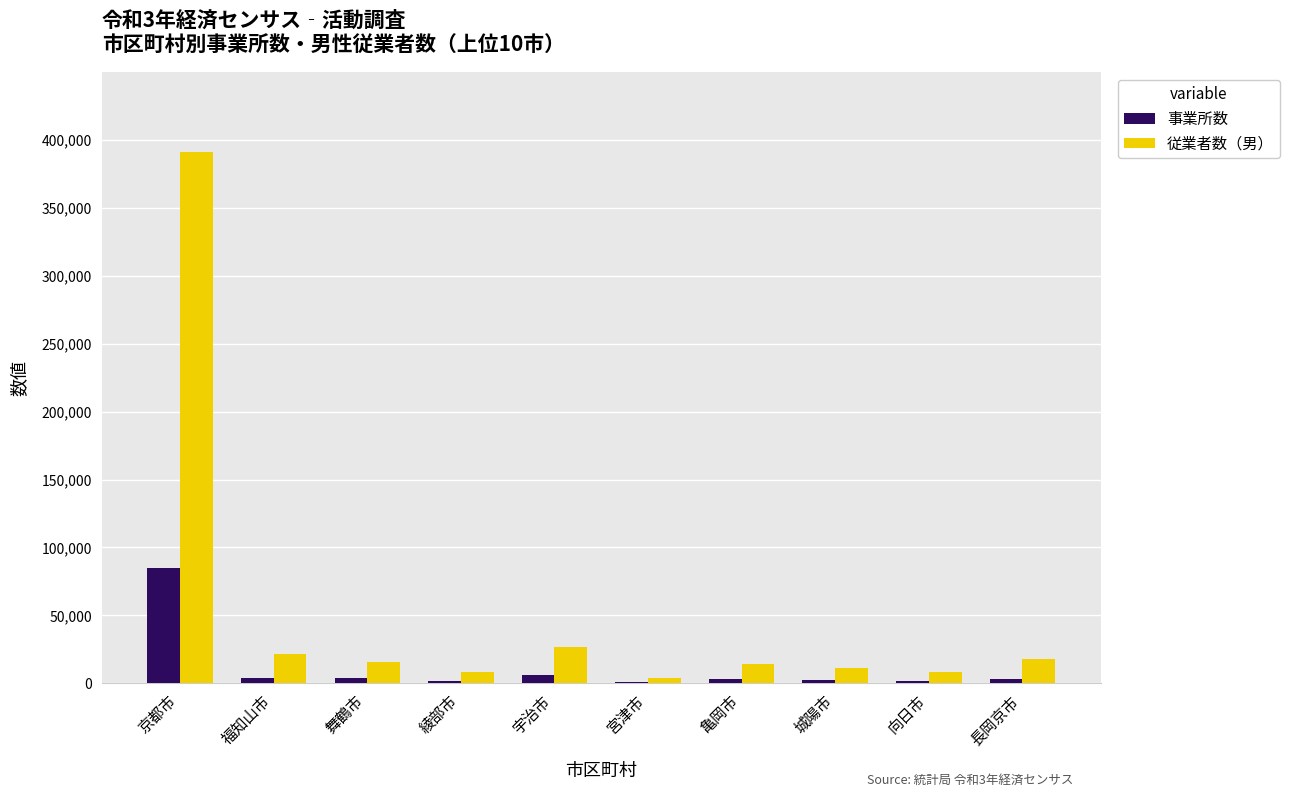

At which category is the sum across all series the highest?

京都市